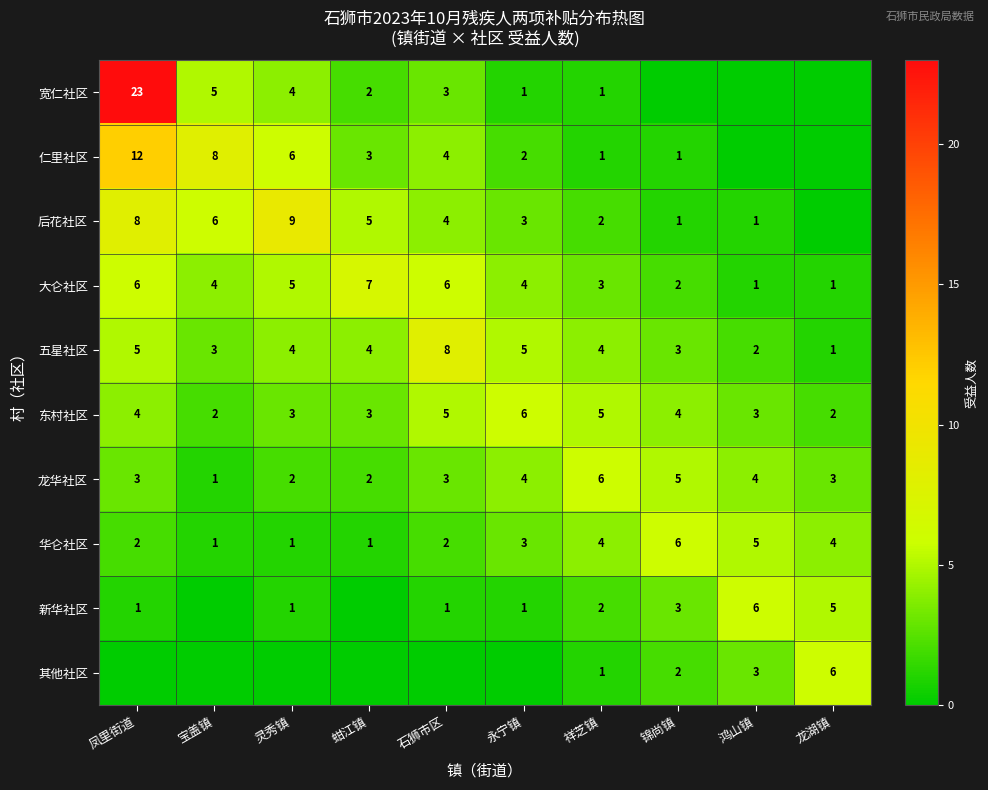

Is the value of 仁里社区 at 石狮市区 greater than the value of 大仑社区 at 龙湖镇?

Yes